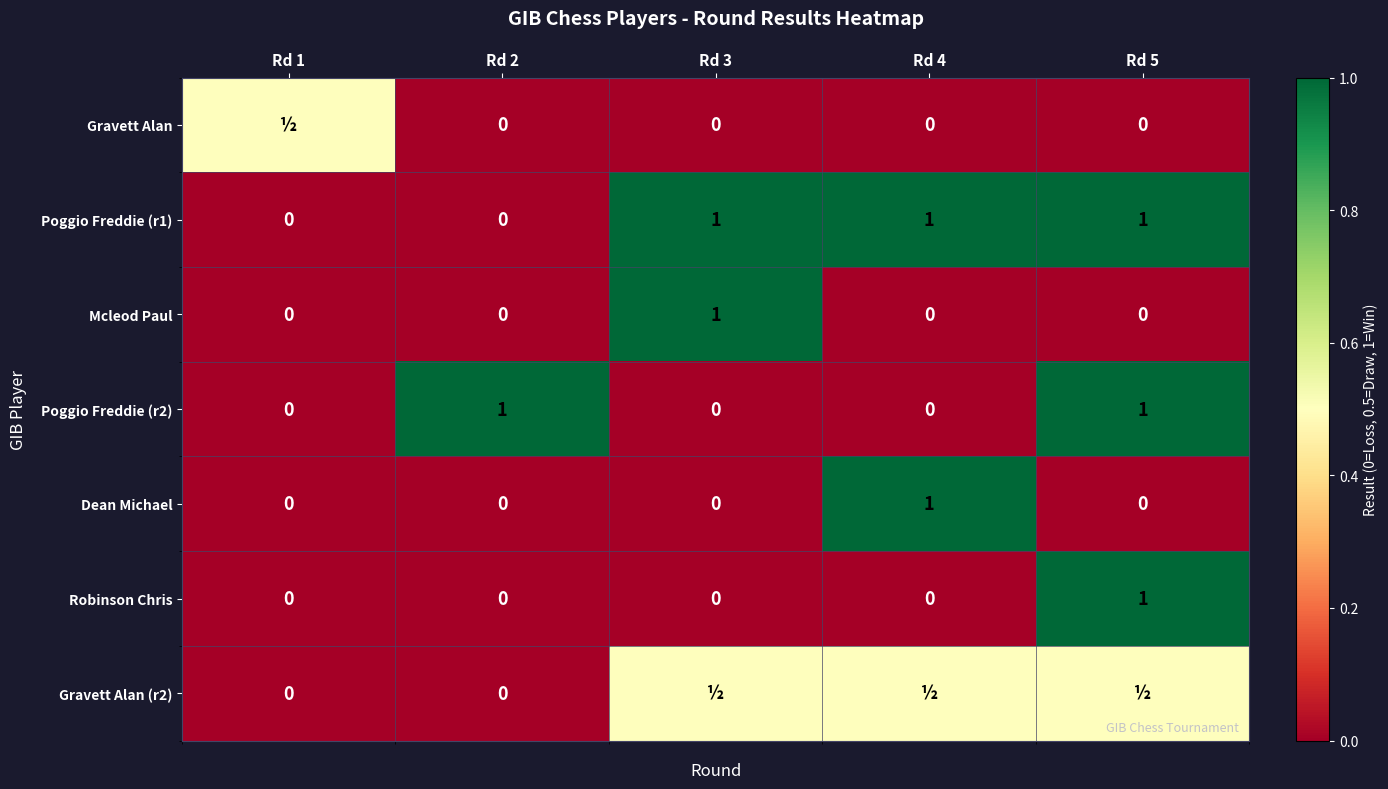

How many categories are shown in the chart?

5